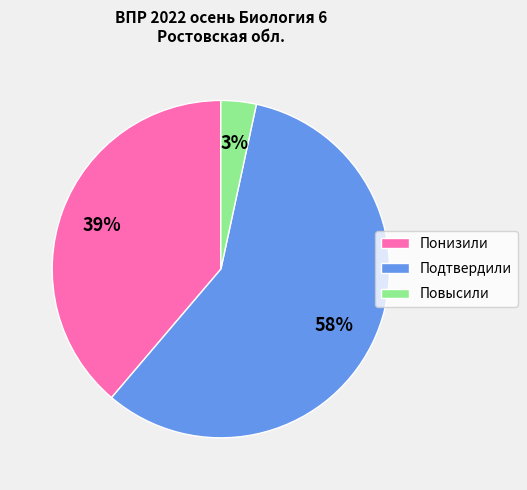

Is Понизили the majority of the pie?

No